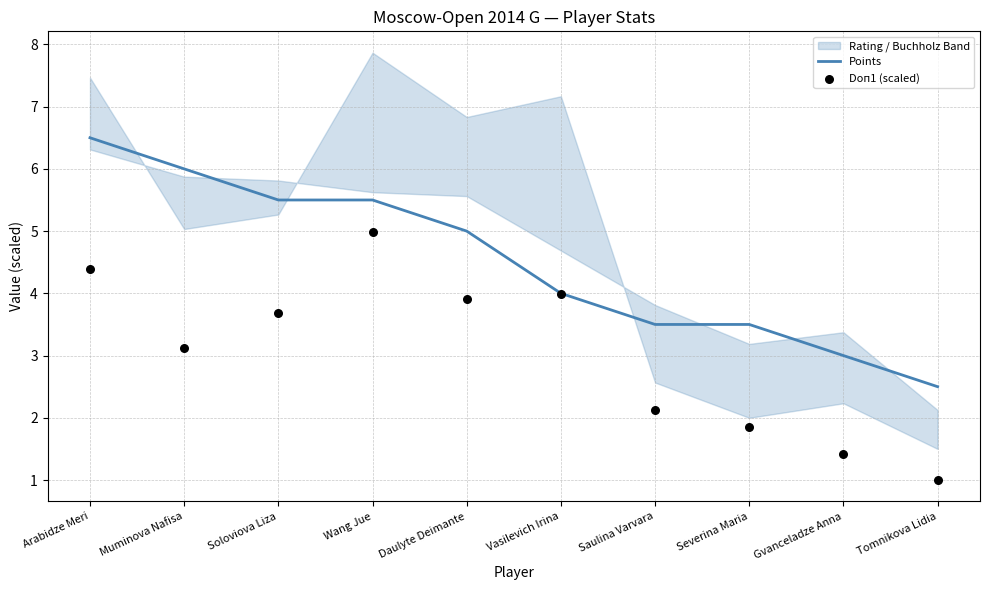

What is the total value across all series at Saulina Varvara?

5.6